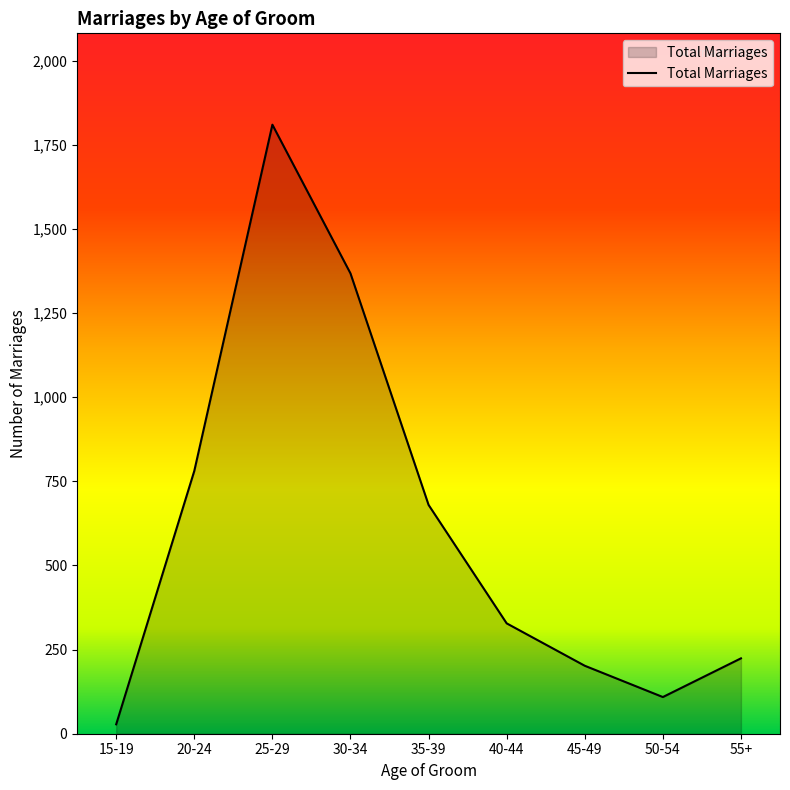

Which category has the lowest value across all series?

15-19